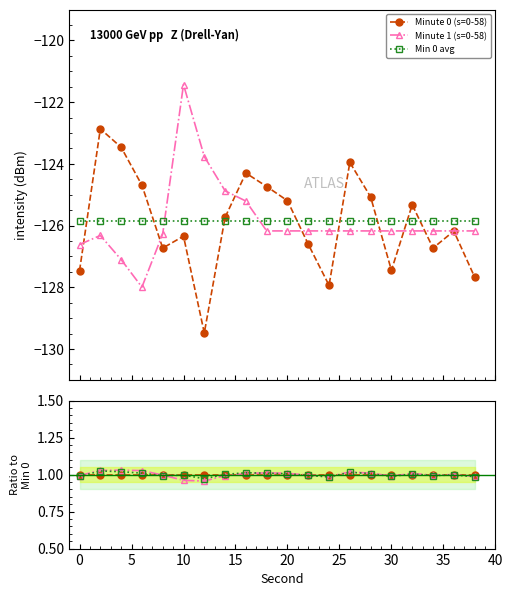

How many intersections are there between Min 0 avg and Minute 1 (s=0-58)?

2